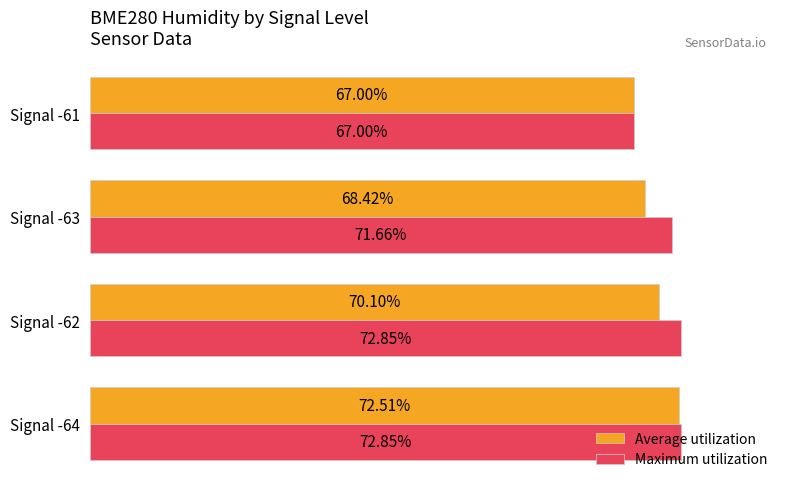

Where is Average utilization nearest to the value 69?

Signal -63